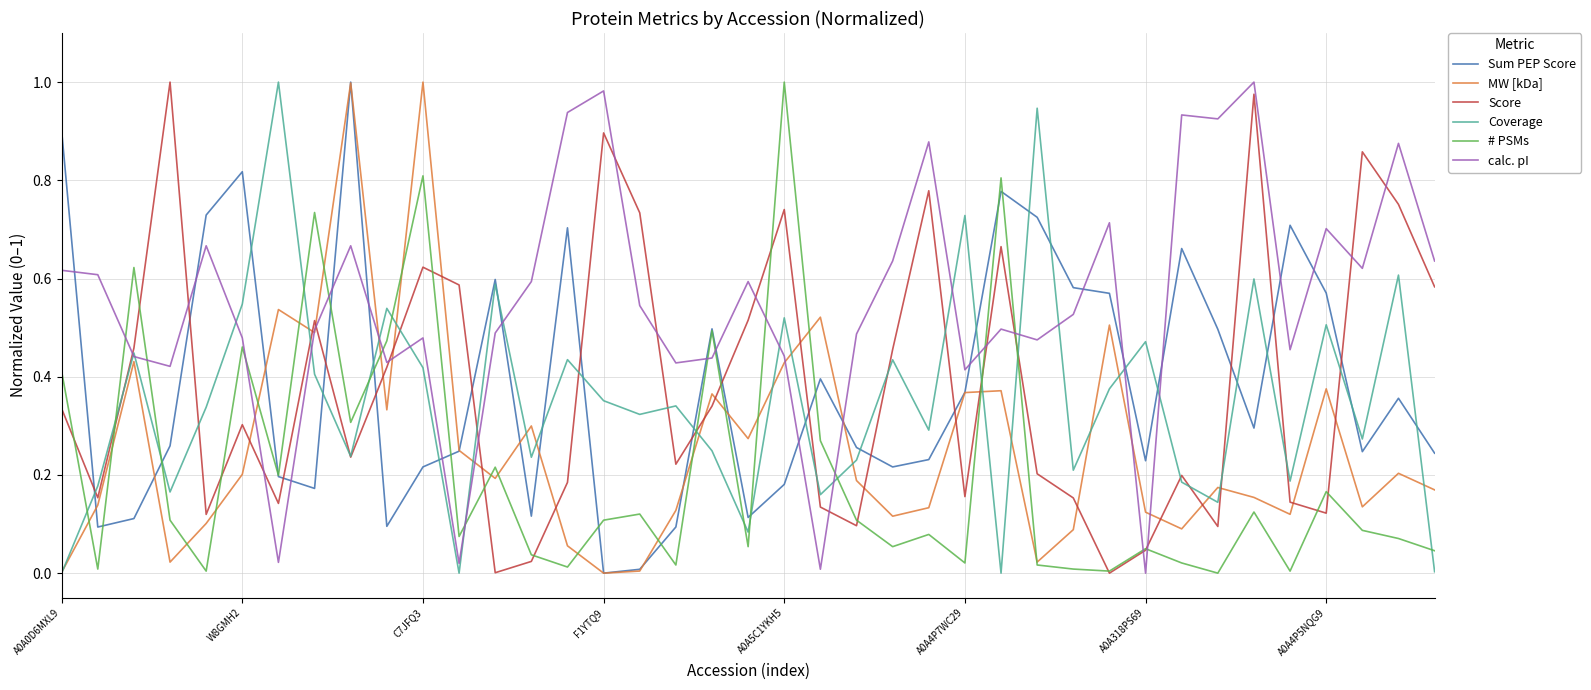

True or false: # PSMs and Sum PEP Score cross at least once.

True